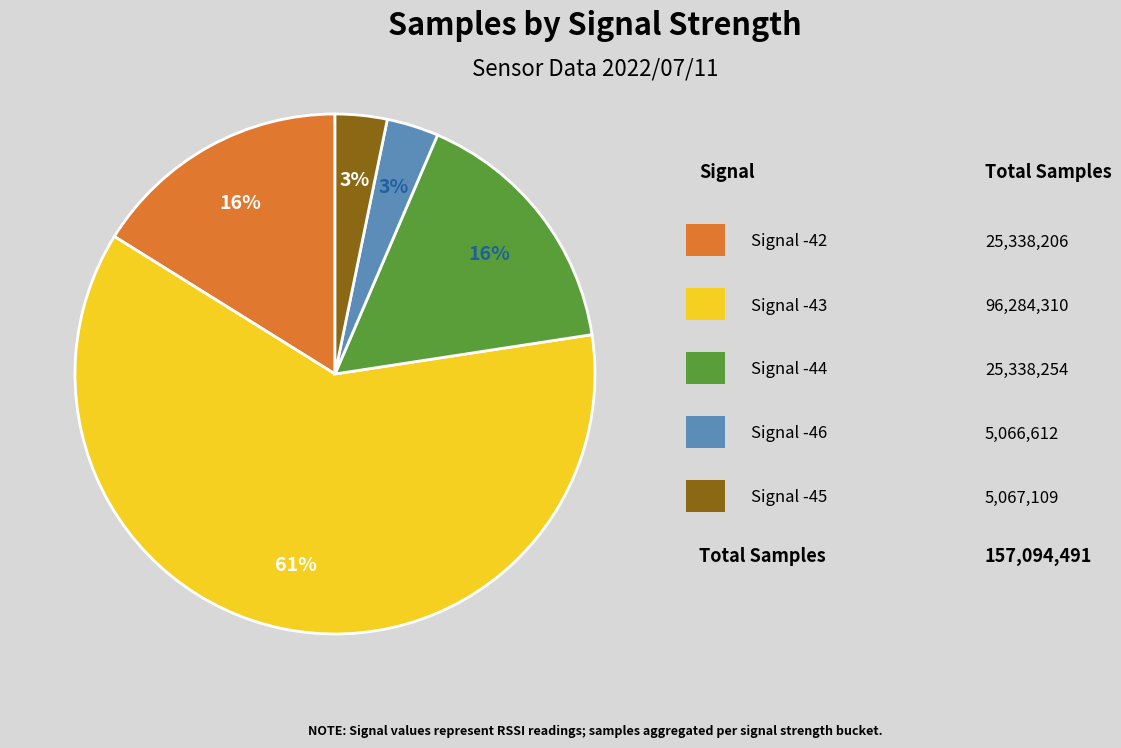

Does any single category account for the majority?

Yes